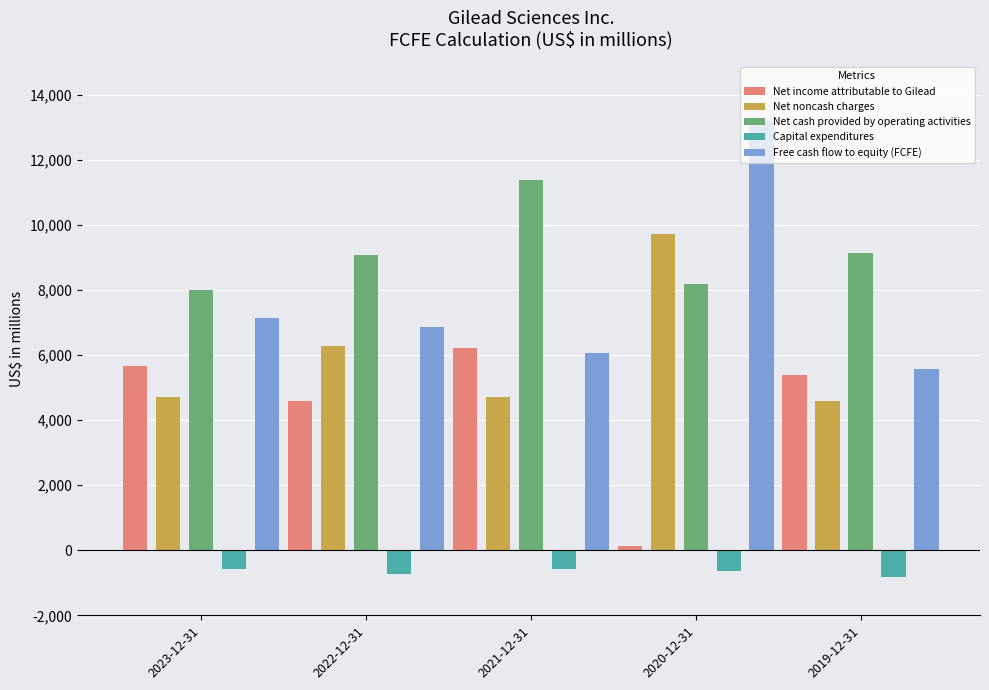

At how many categories does at least one series exceed 12269?

1